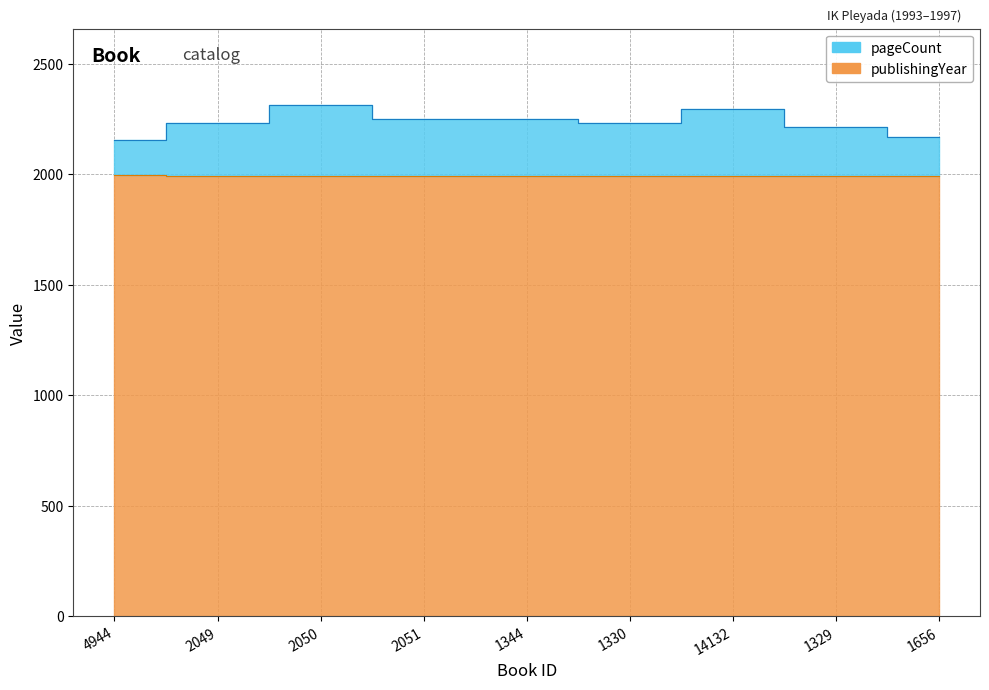

Is it true that pageCount equals 2233 at 2049?

True